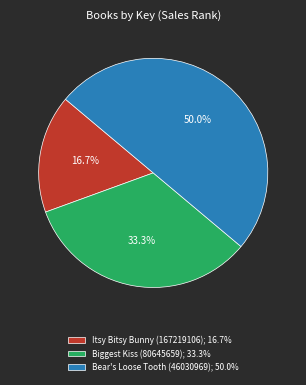

Does Itsy Bitsy Bunny (167219106); 16.7% account for over 50% of the chart?

No